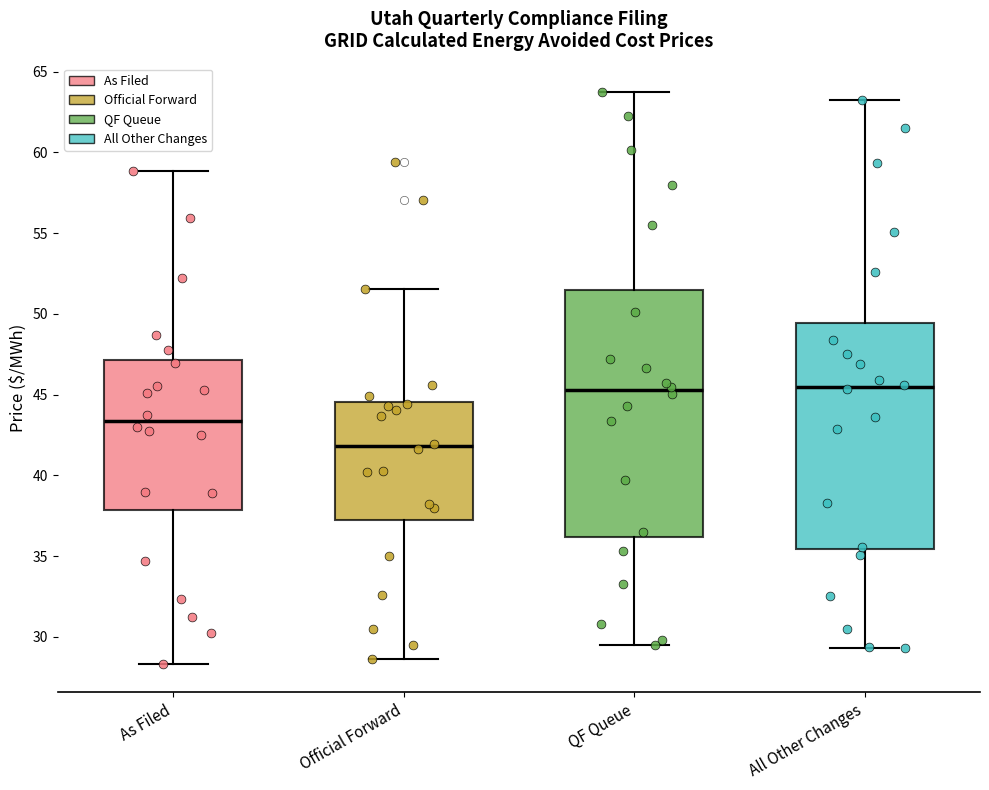

Which box's median line is the lowest?

Official Forward